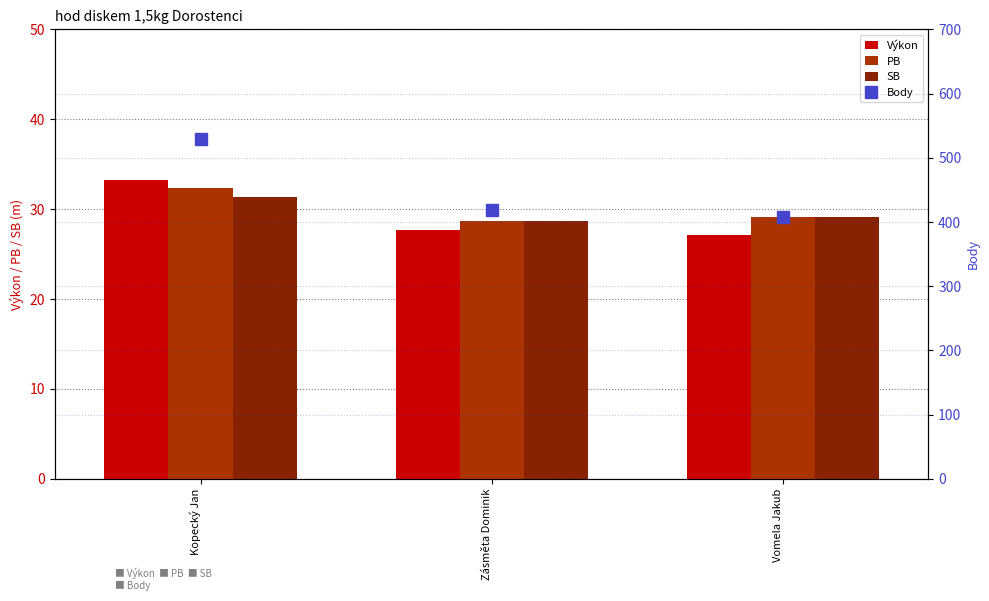

Is it true that Body equals 543.5 at Zásměta Dominik?

False